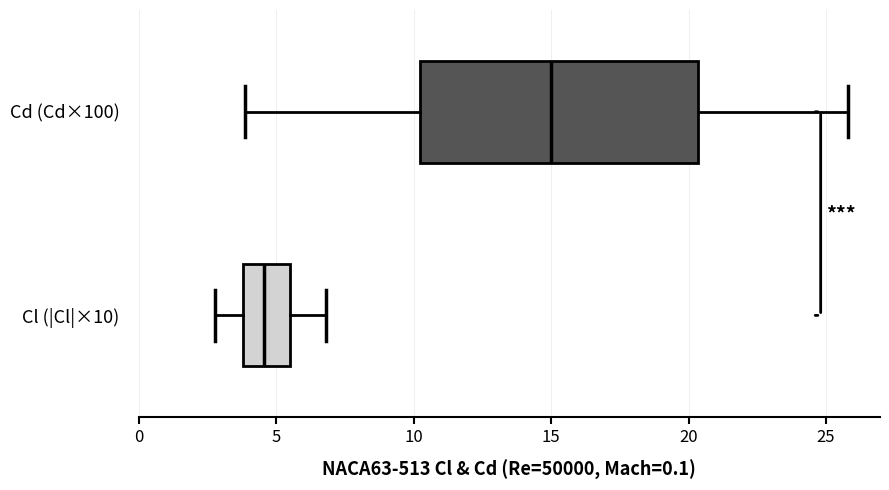

Comparing the boxes themselves (not the whiskers), which one is the widest?

Cd (Cd×100)